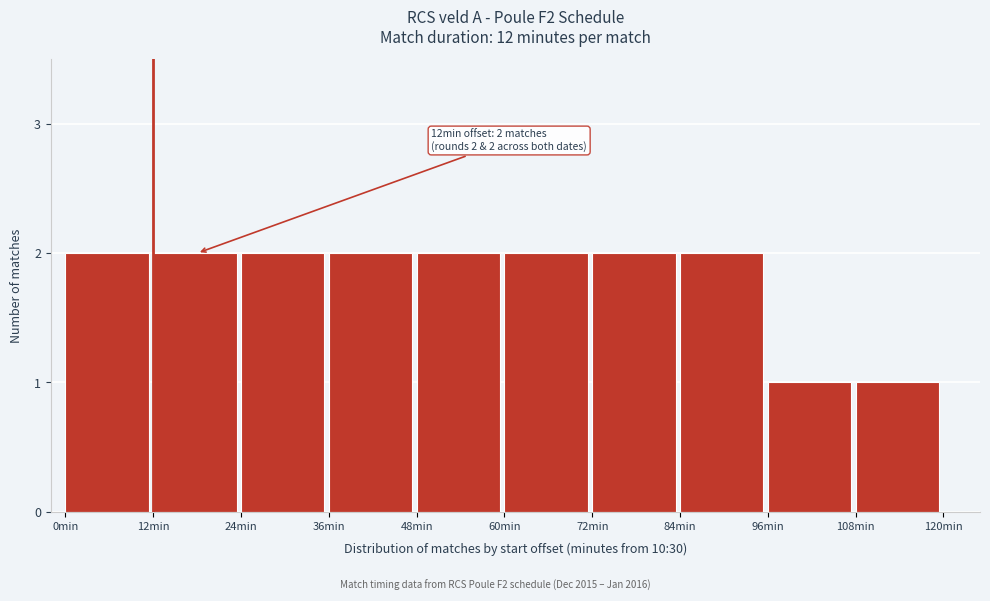

Reading left to right, transcribe all the data shown in this chart.

2	2	2	2	2	2	2	2	1	1